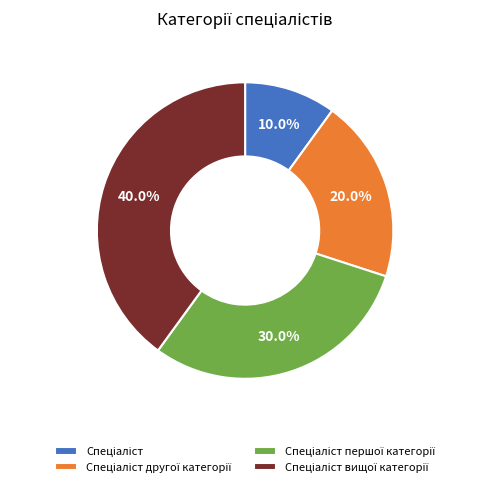

Is there a majority slice in this chart?

No